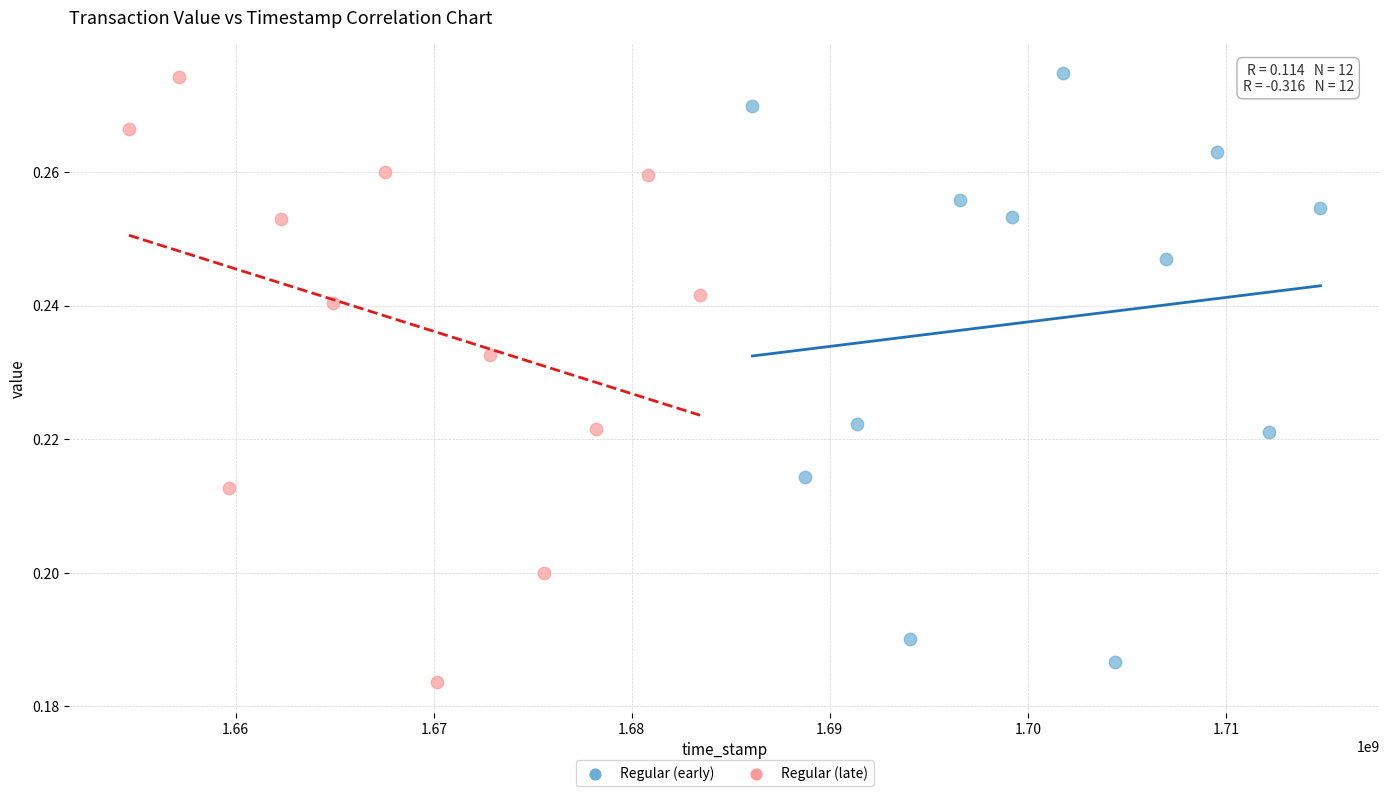

What are all the series names shown in the legend?

Regular (early), Regular (late)